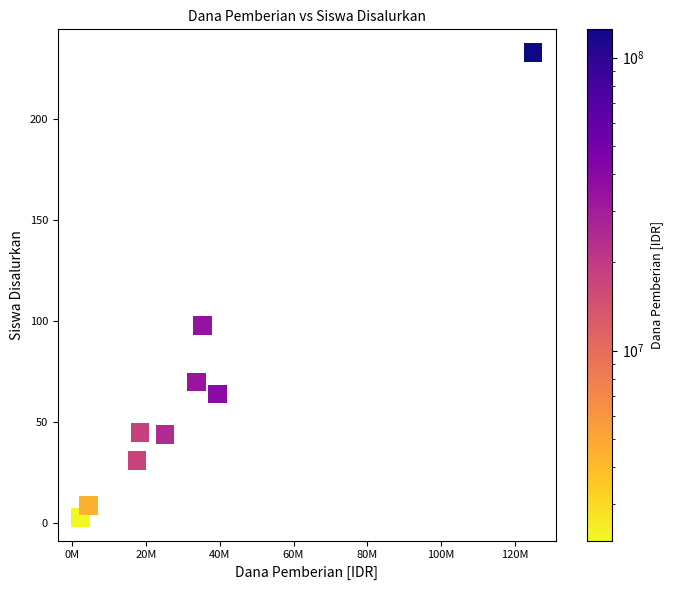

What Y value in the scatter plot is closest to 118?

98